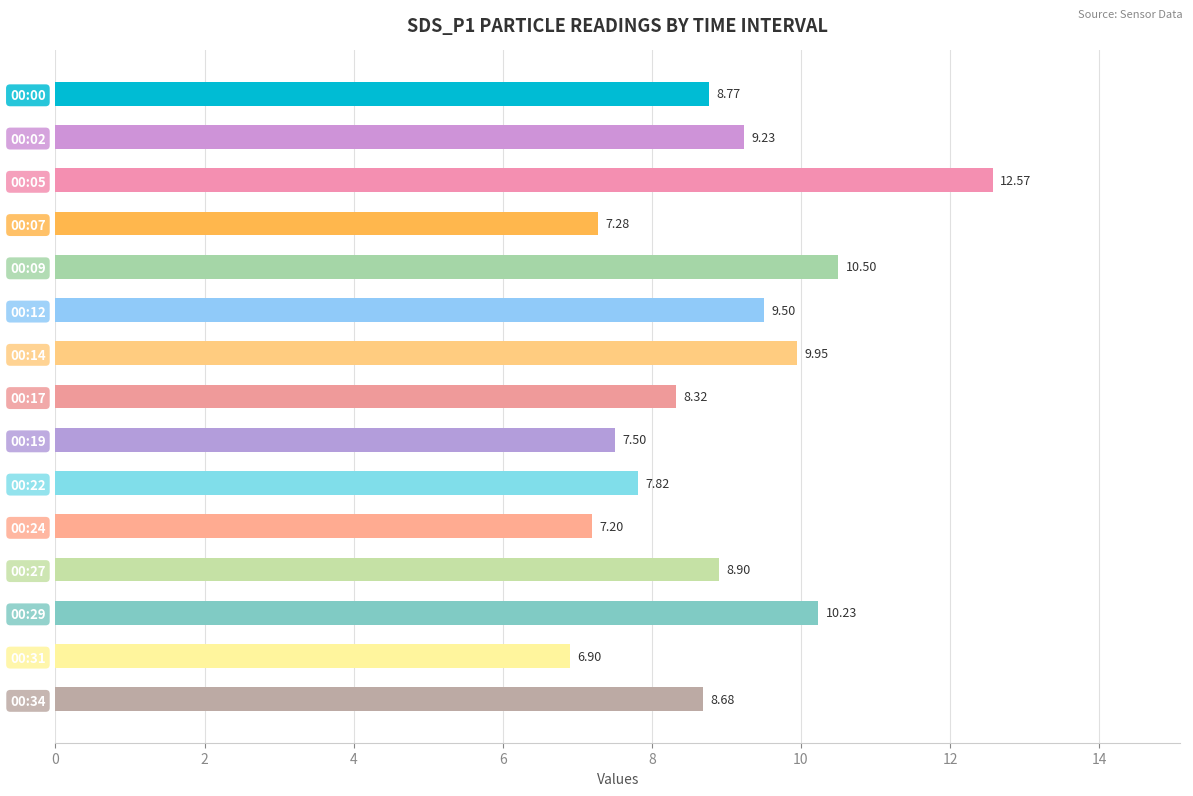

Which has a higher value, 00:00 or 00:17?

00:00